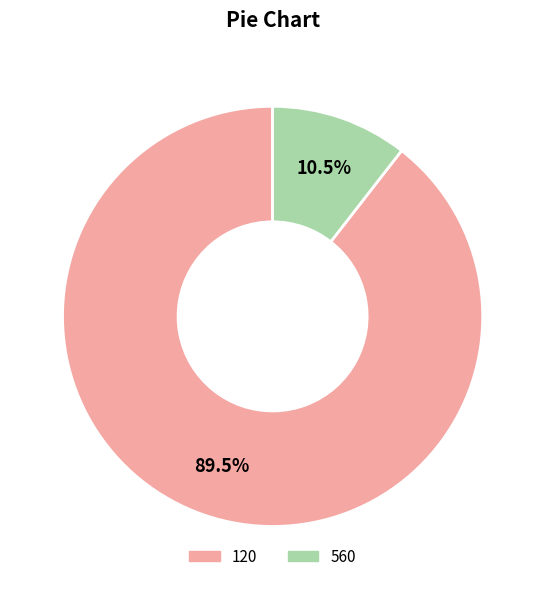

Do 560 and 120 together represent more than half of the pie?

Yes